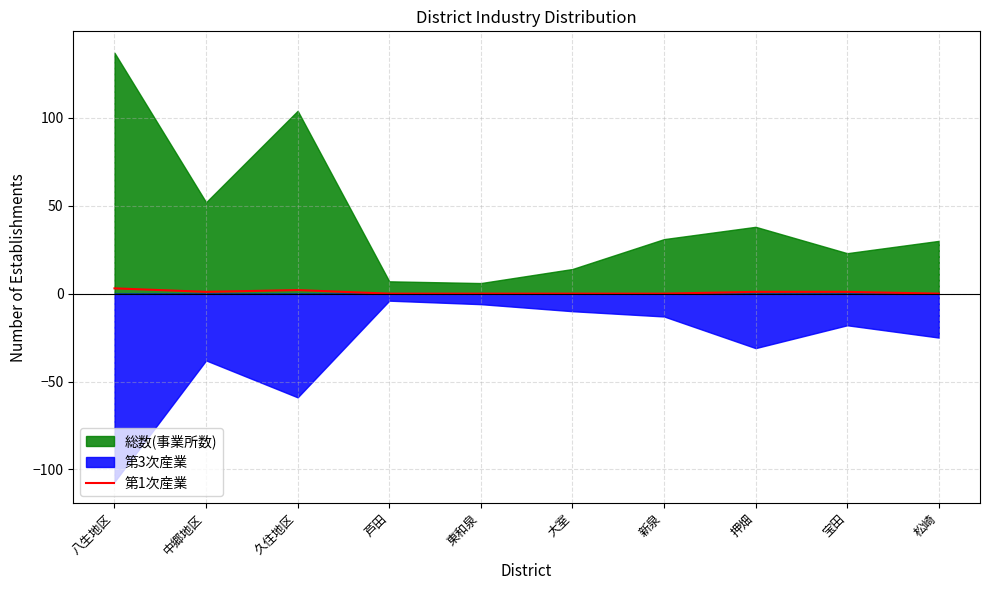

True or false: 第1次産業 has a value of 0 at 東和泉.

True